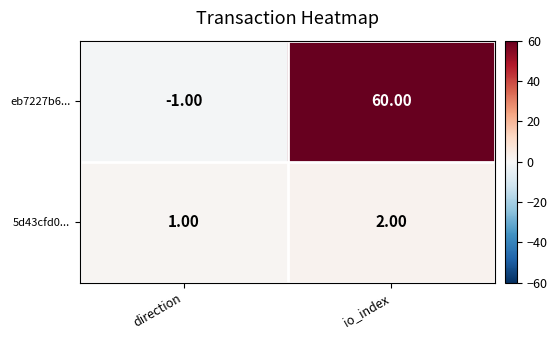

What is the average value of the eb7227b6... series?

30